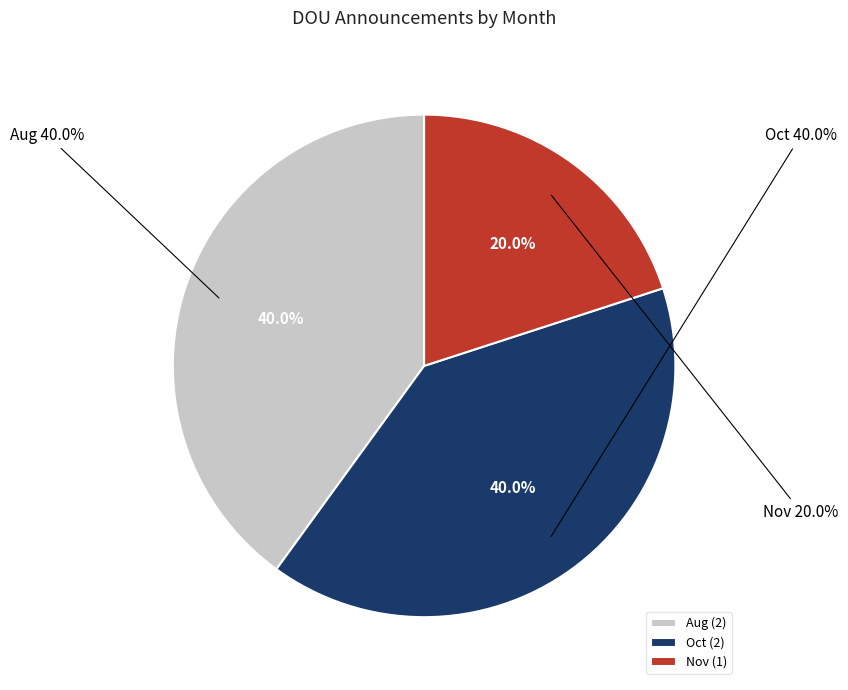

Is there a majority slice in this chart?

No